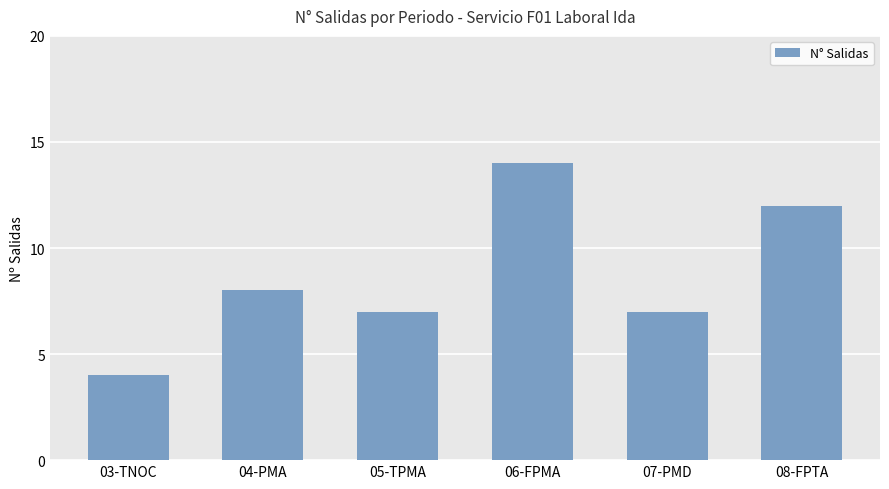

How many values are between 7 and 12?

4